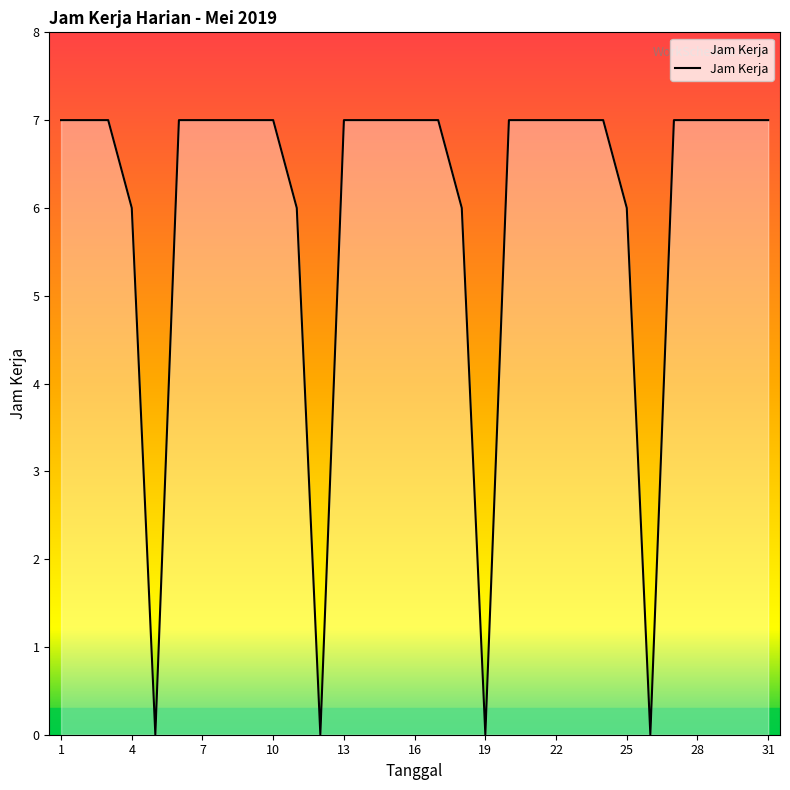

Reading left to right, transcribe all the data shown in this chart.

7	7	7	6	0	7	7	7	7	7	6	0	7	7	7	7	7	6	0	7	7	7	7	7	6	0	7	7	7	7	7